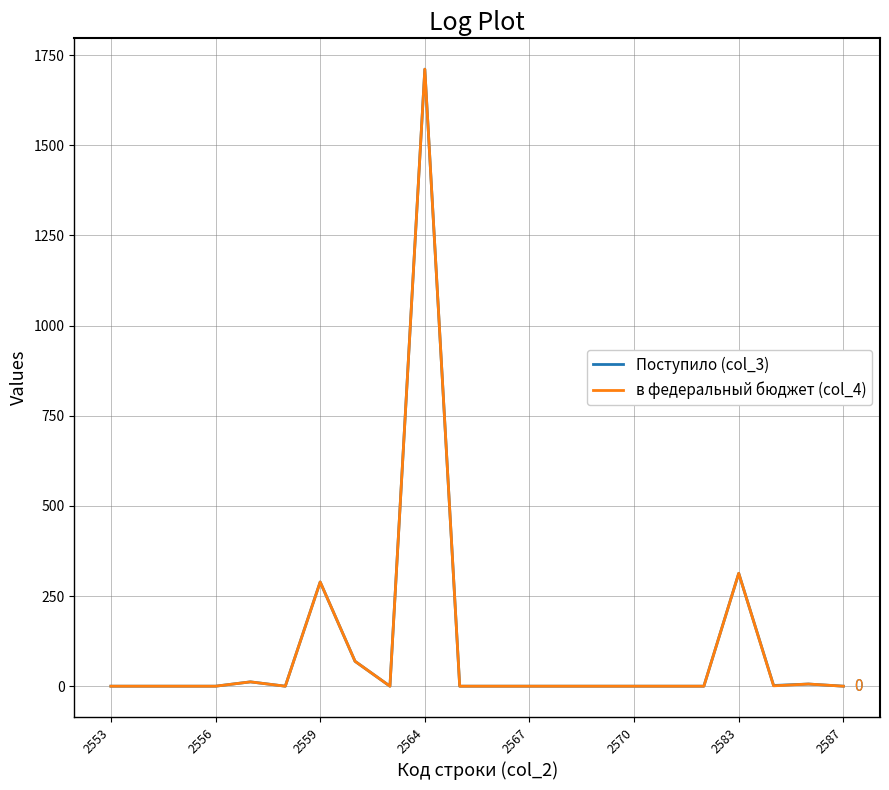

What is the greatest value displayed?

1711